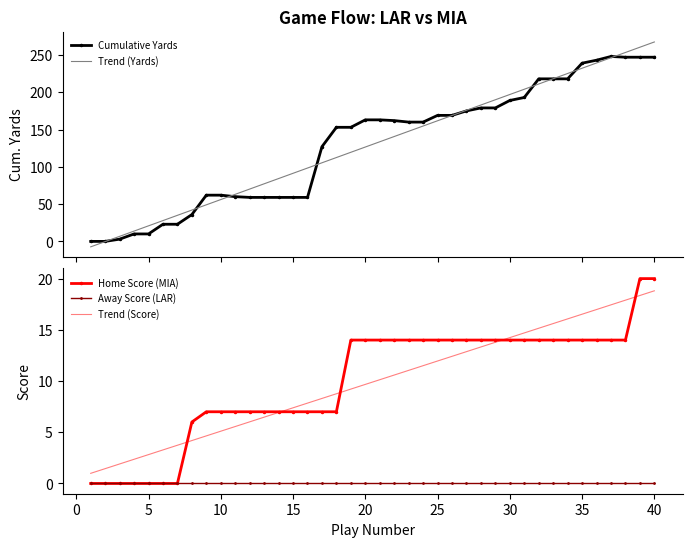

What is the lowest value of the Trend (Score) series?

1.0